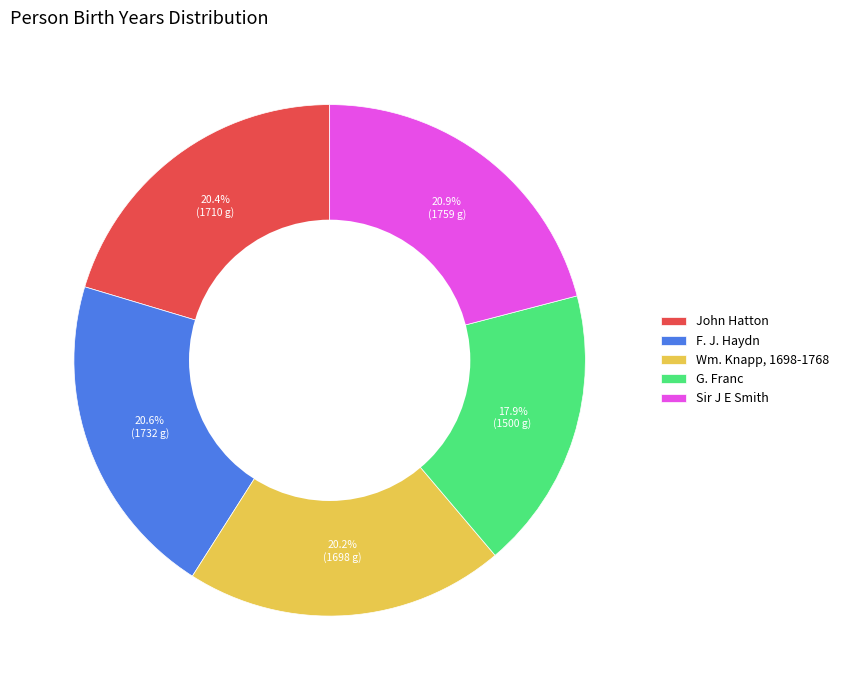

To the nearest percent, what is the combined percentage of John Hatton and Wm. Knapp, 1698-1768?

41%